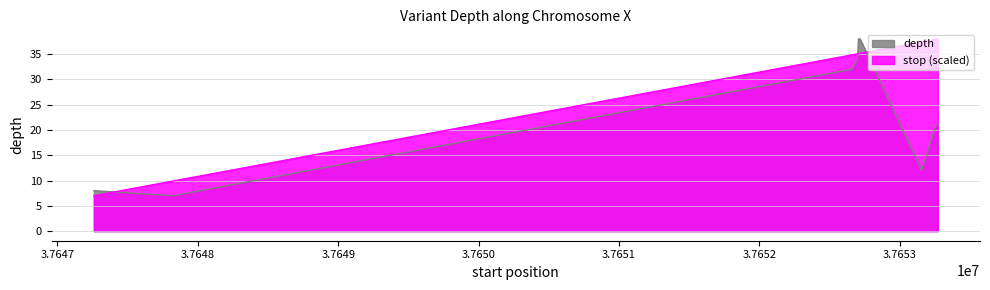

How many lines are shown in the chart?

2